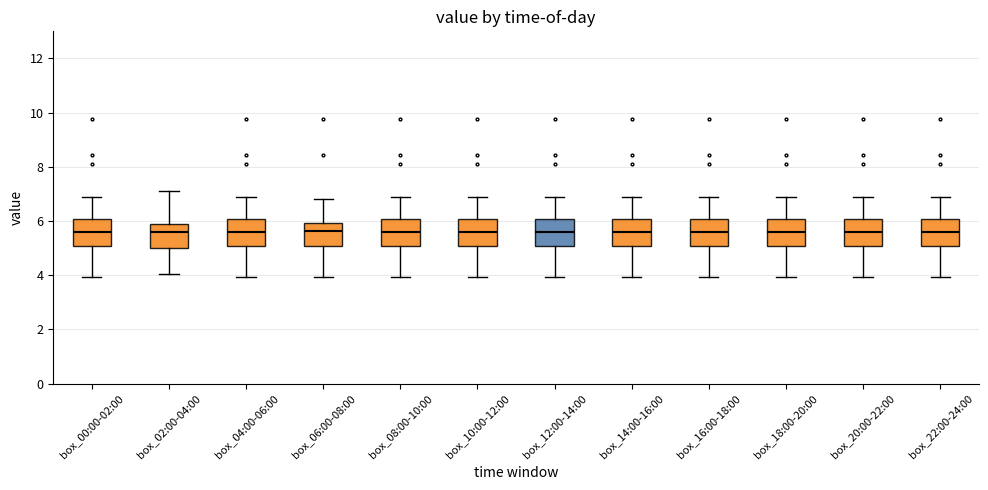

Reading left to right, transcribe this box plot: for each box, give where its median line is, the range the box spans, and where its two whiskers end, as read against the y-axis. The values are not printed on the chart, so give them approximately, as read against the axis.

box_00:00-02:00: median 5.6, box 5.0 to 6.0, whiskers 4.0 to 6.8
box_02:00-04:00: median 5.6, box 5.0 to 5.8, whiskers 4.0 to 7.2
box_04:00-06:00: median 5.6, box 5.0 to 6.0, whiskers 4.0 to 6.8
box_06:00-08:00: median 5.6, box 5.0 to 6.0, whiskers 4.0 to 6.8
box_08:00-10:00: median 5.6, box 5.0 to 6.0, whiskers 4.0 to 6.8
box_10:00-12:00: median 5.6, box 5.0 to 6.0, whiskers 4.0 to 6.8
box_12:00-14:00: median 5.6, box 5.0 to 6.0, whiskers 4.0 to 6.8
box_14:00-16:00: median 5.6, box 5.0 to 6.0, whiskers 4.0 to 6.8
box_16:00-18:00: median 5.6, box 5.0 to 6.0, whiskers 4.0 to 6.8
box_18:00-20:00: median 5.6, box 5.0 to 6.0, whiskers 4.0 to 6.8
box_20:00-22:00: median 5.6, box 5.0 to 6.0, whiskers 4.0 to 6.8
box_22:00-24:00: median 5.6, box 5.0 to 6.0, whiskers 4.0 to 6.8